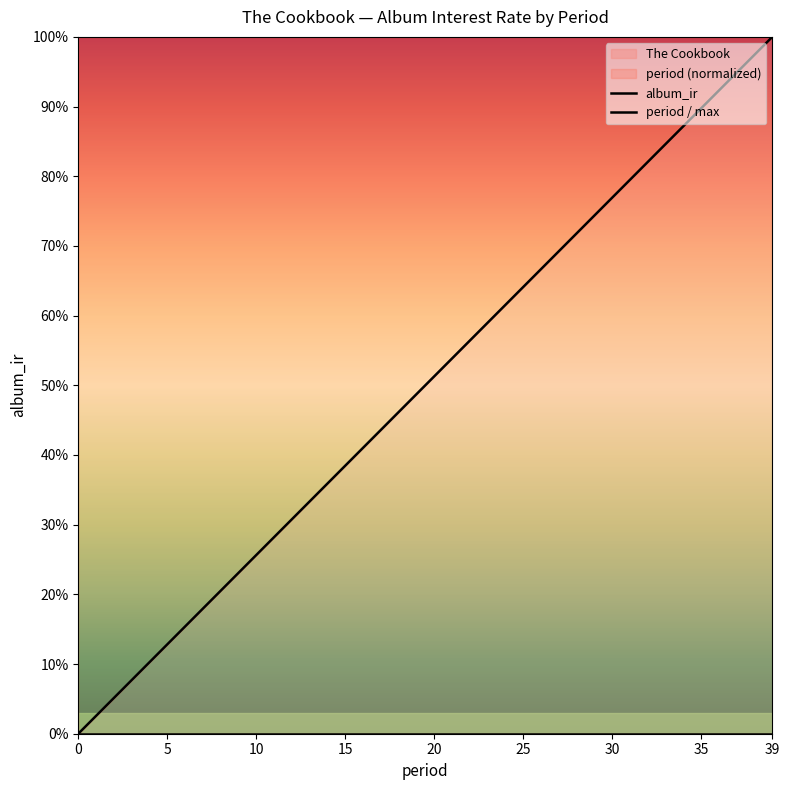

What is the difference between the highest and lowest values at 35?

0.2